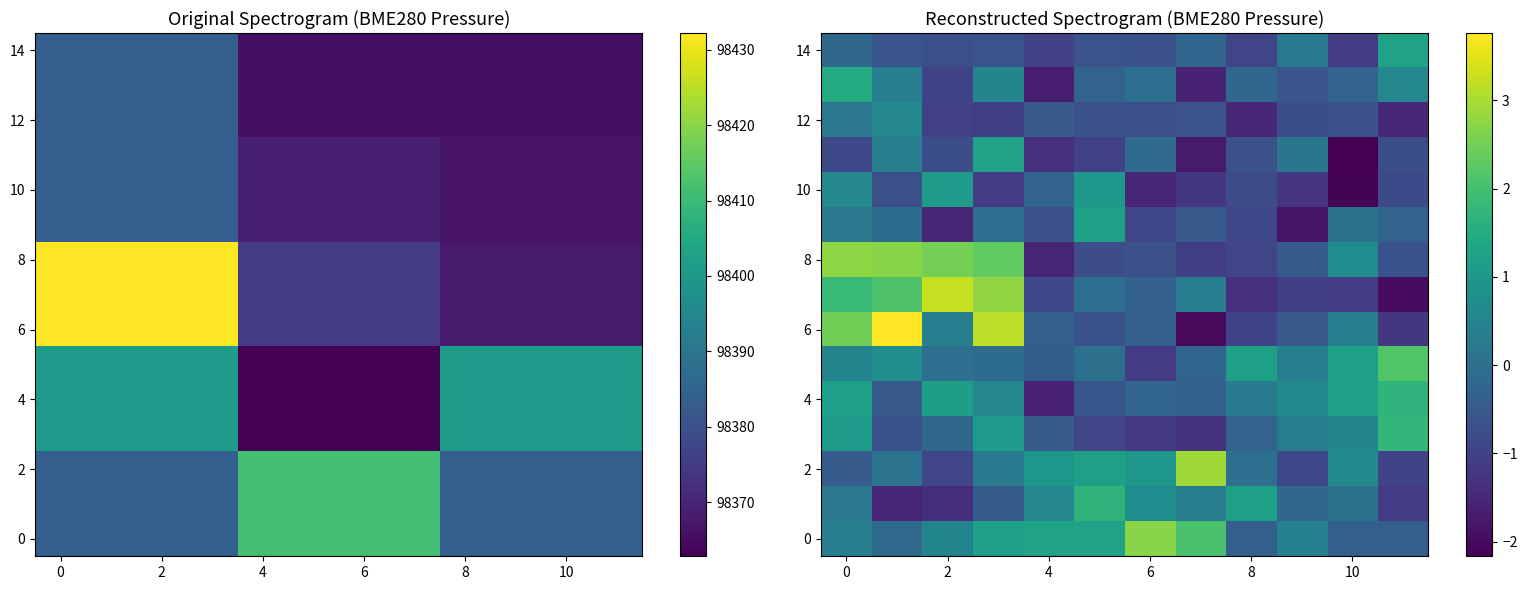

What is the sum of all row_1 values?

0.1